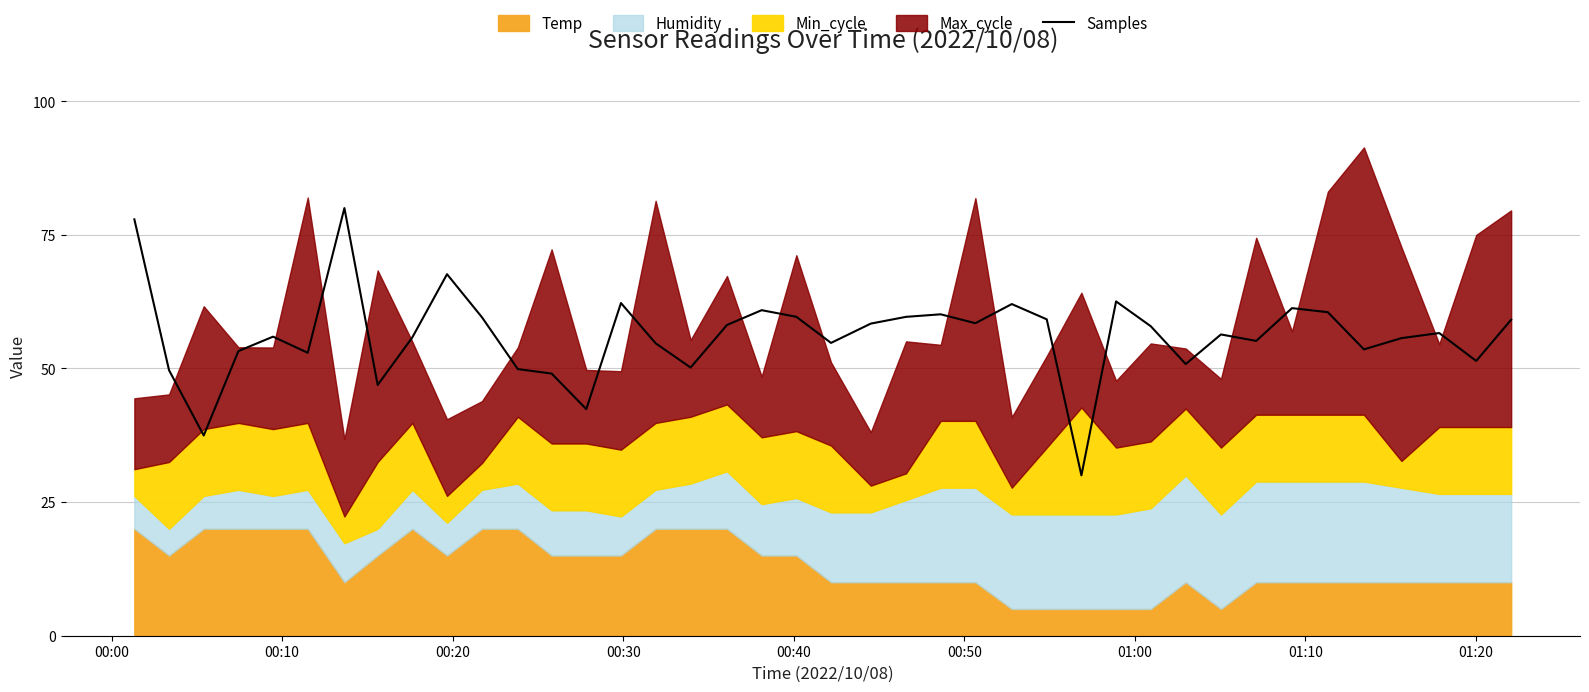

What is the minimum value for Samples?

30.0